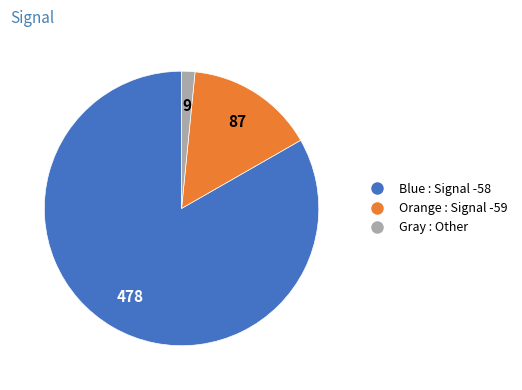

How many slices are in this pie chart?

3